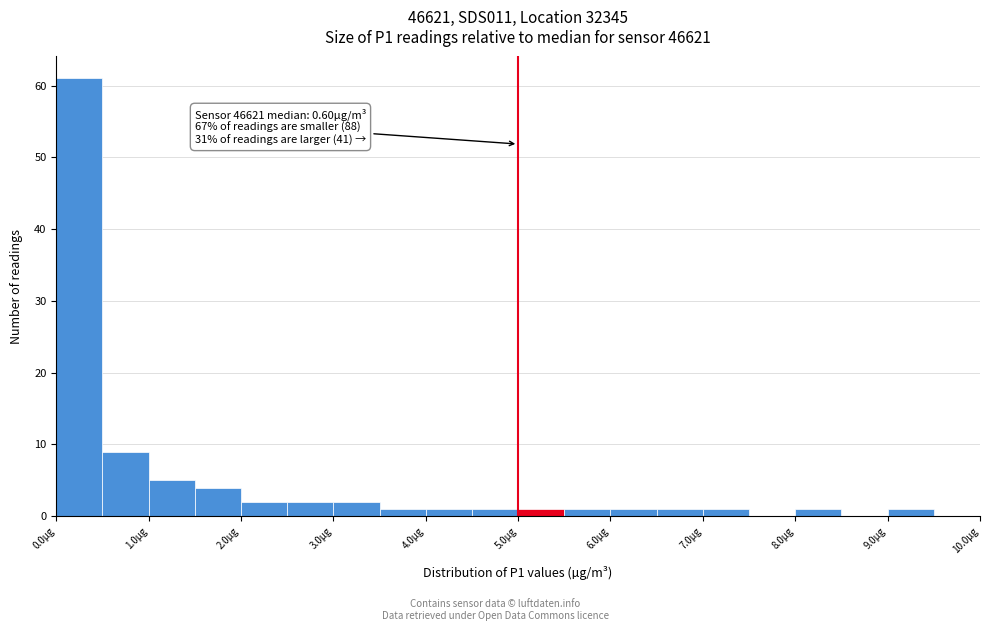

Over which range of the x-axis is the bar tallest?

0.0 to 0.5